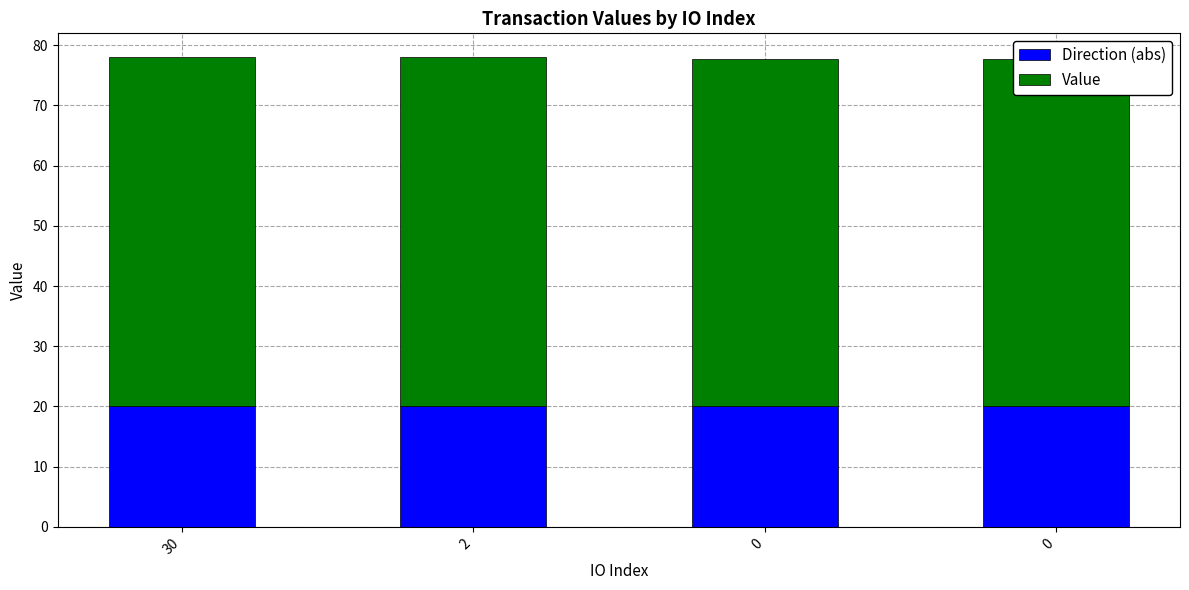

What is the difference between the highest and lowest values at 2?

38.0